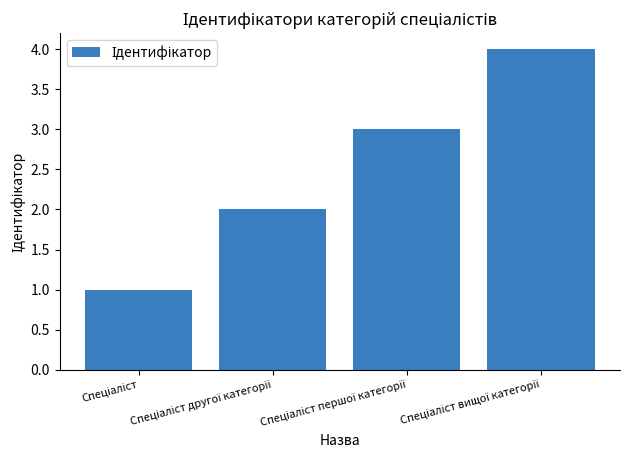

What is the greatest value displayed?

4